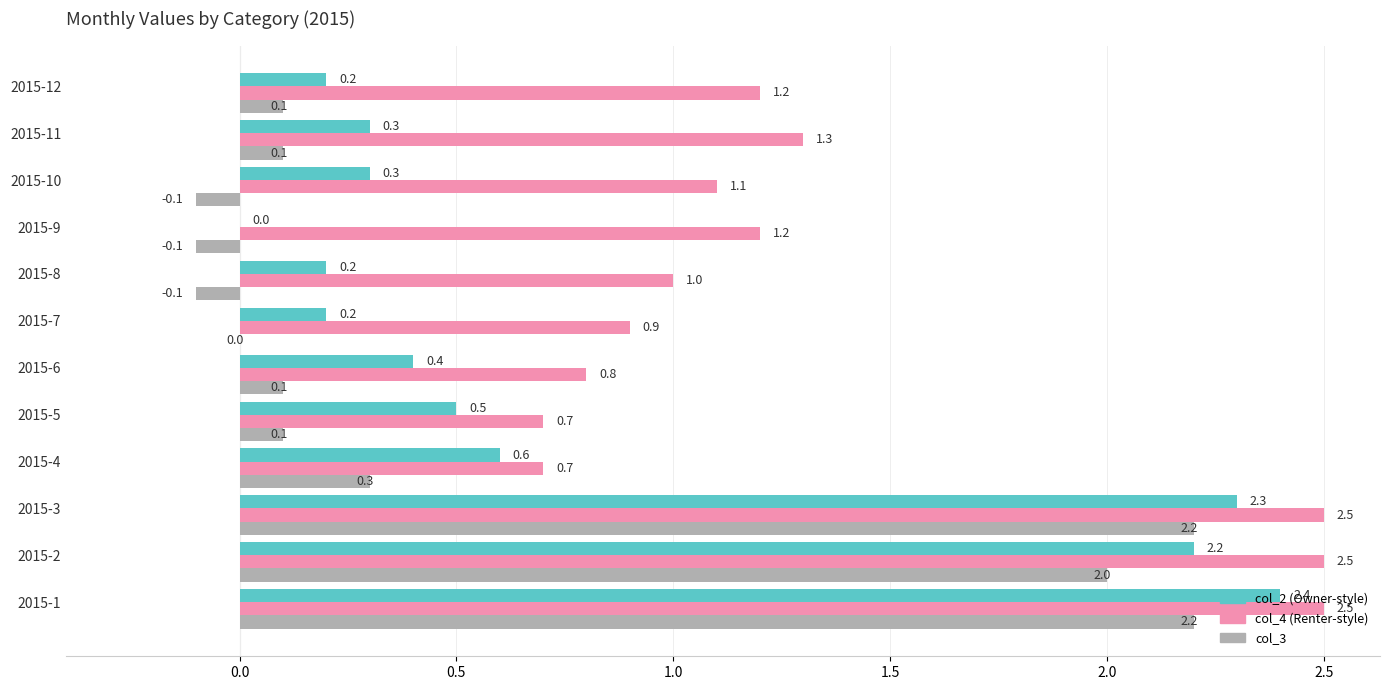

What is the total value across all series at 2015-4?

1.6